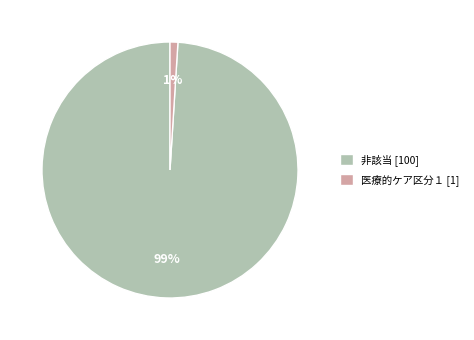

To the nearest percent, what is the average slice percentage?

50%